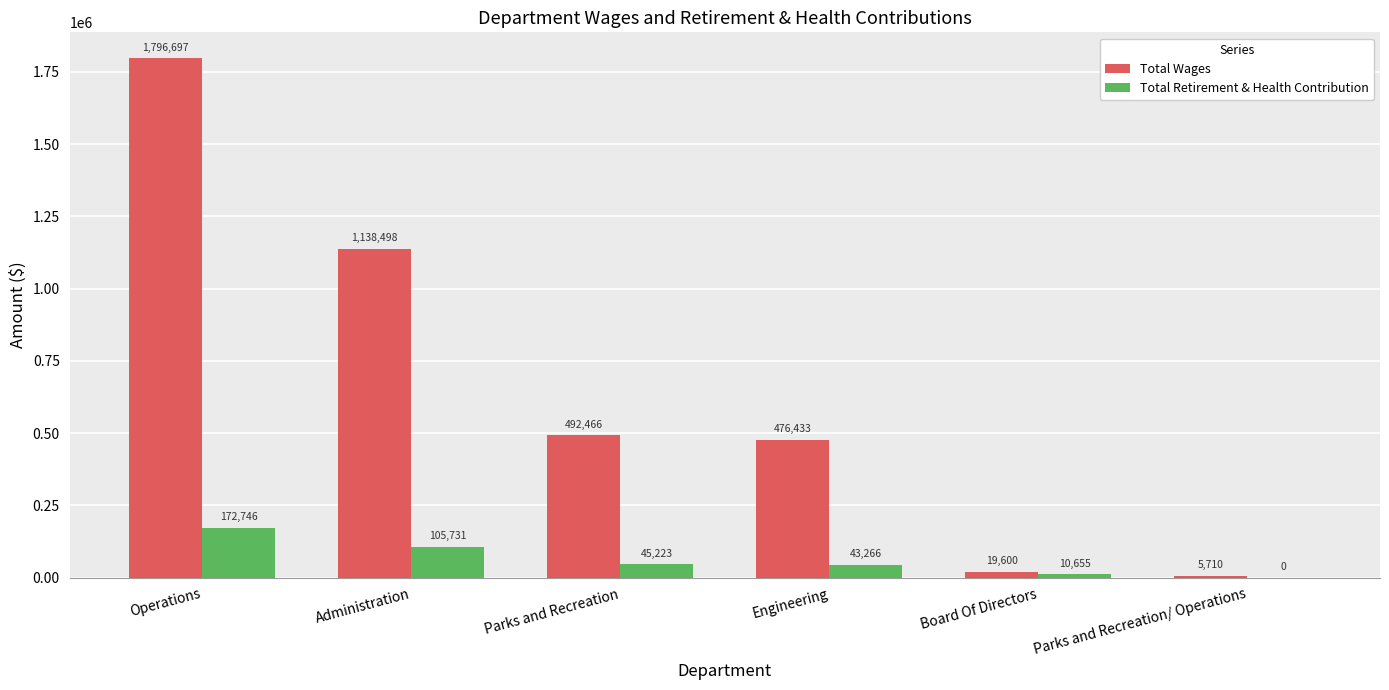

Are the bars horizontal?

No